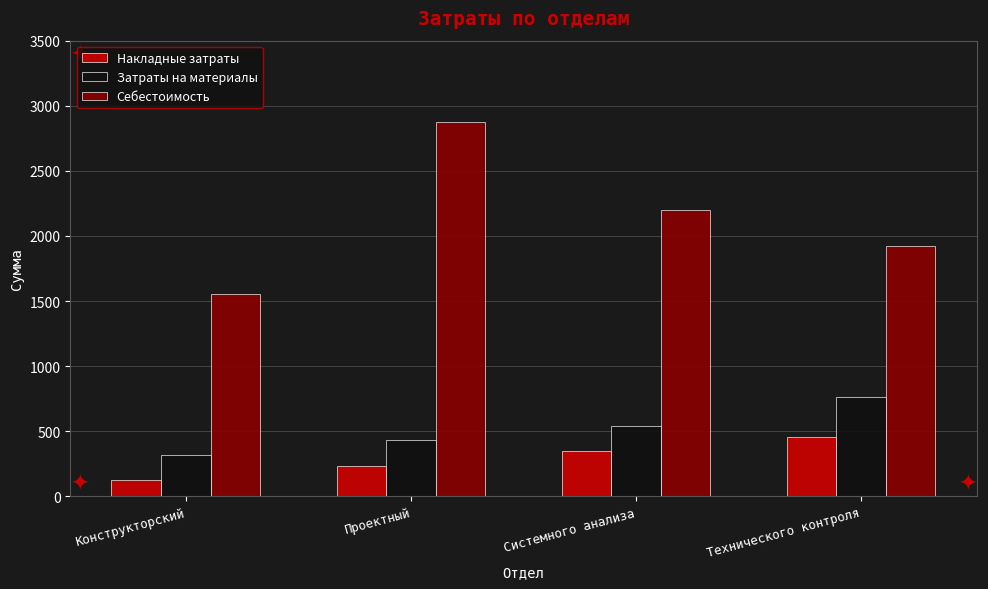

Which category has the highest value across all series?

Проектный